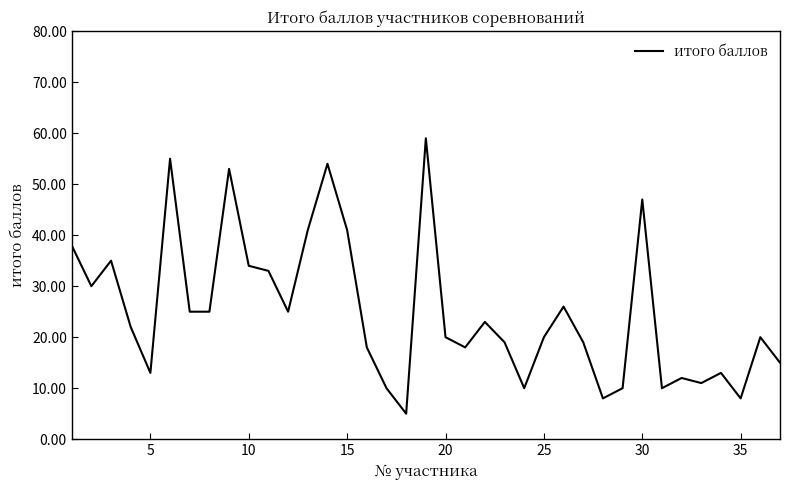

What is the smallest value displayed?

5